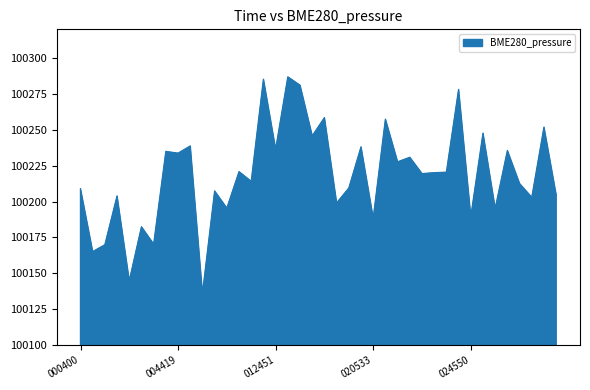

What is the minimum value shown in the chart?

100135.9